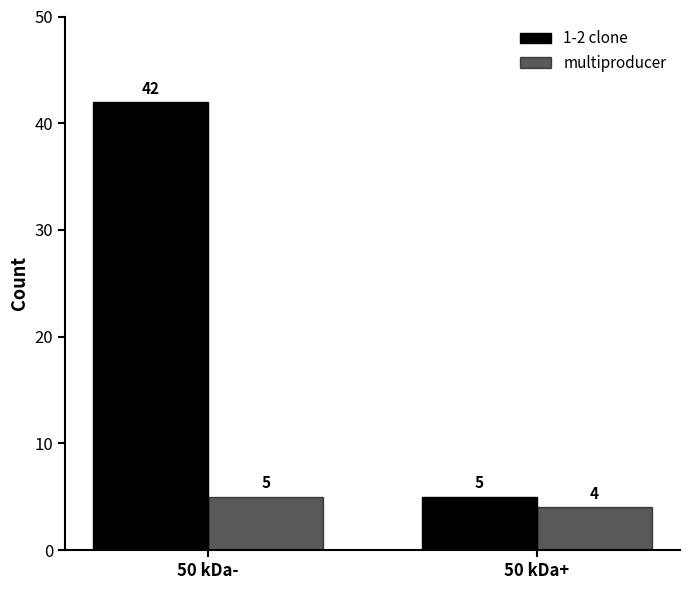

How many data points in 1-2 clone are less than 42?

1